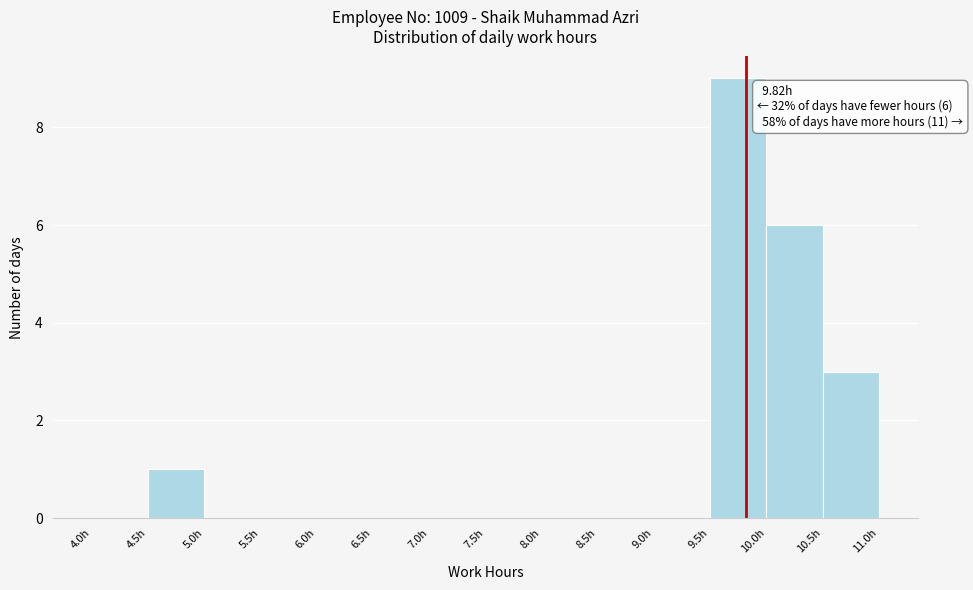

Which range on the x-axis has the tallest bar?

9.5 to 10.0